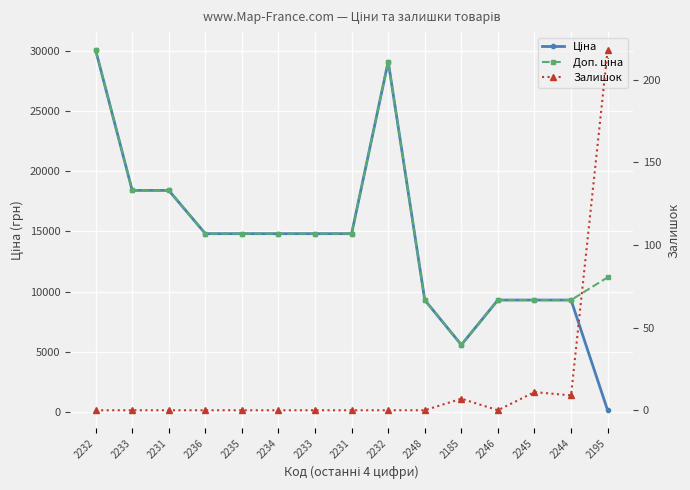

How many values in Залишок are above zero?

4